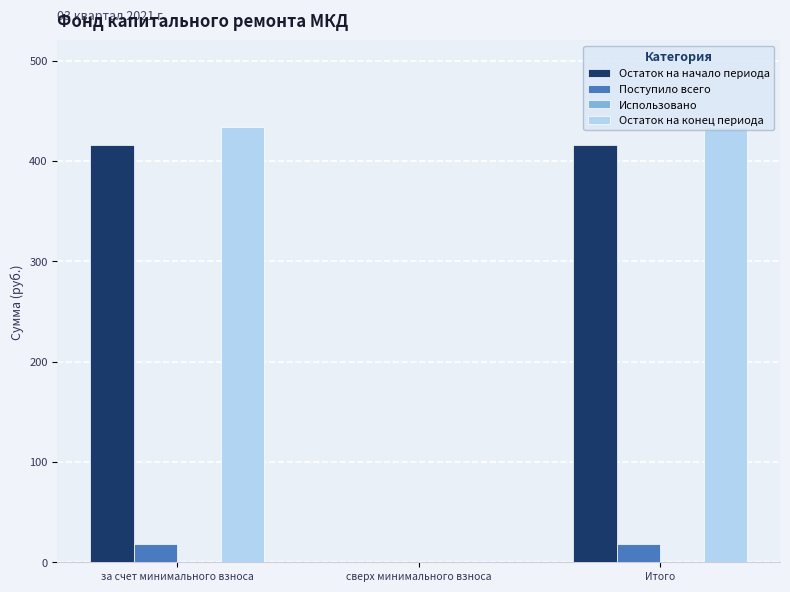

Is the value of Остаток на начало периода at сверх минимального взноса greater than the value of Остаток на конец периода at Итого?

No